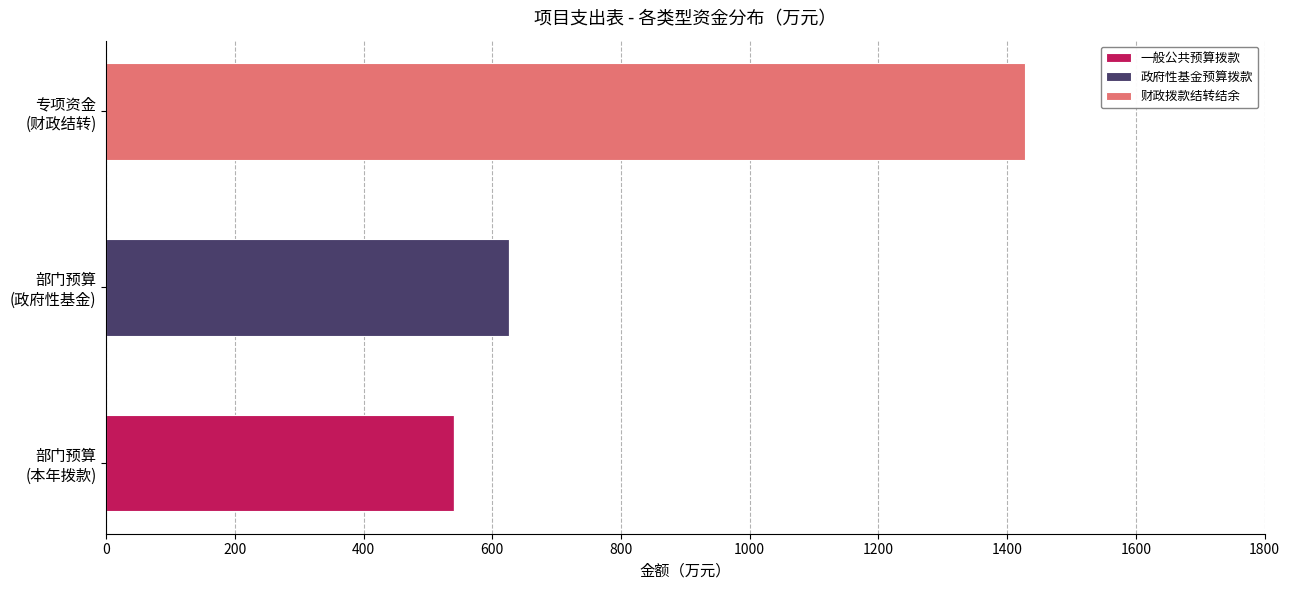

What is the maximum value for 一般公共预算拨款?

540.8